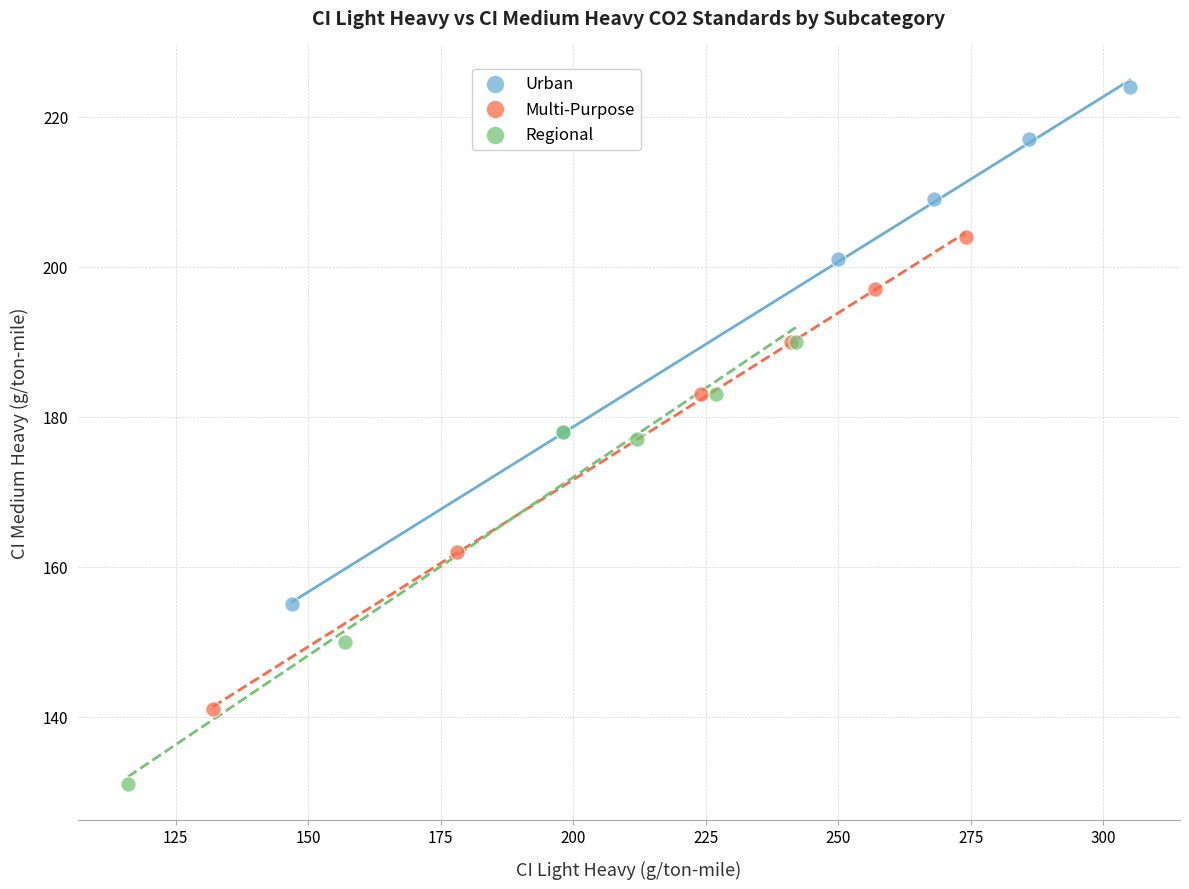

Which series contains the highest Y value?

Urban